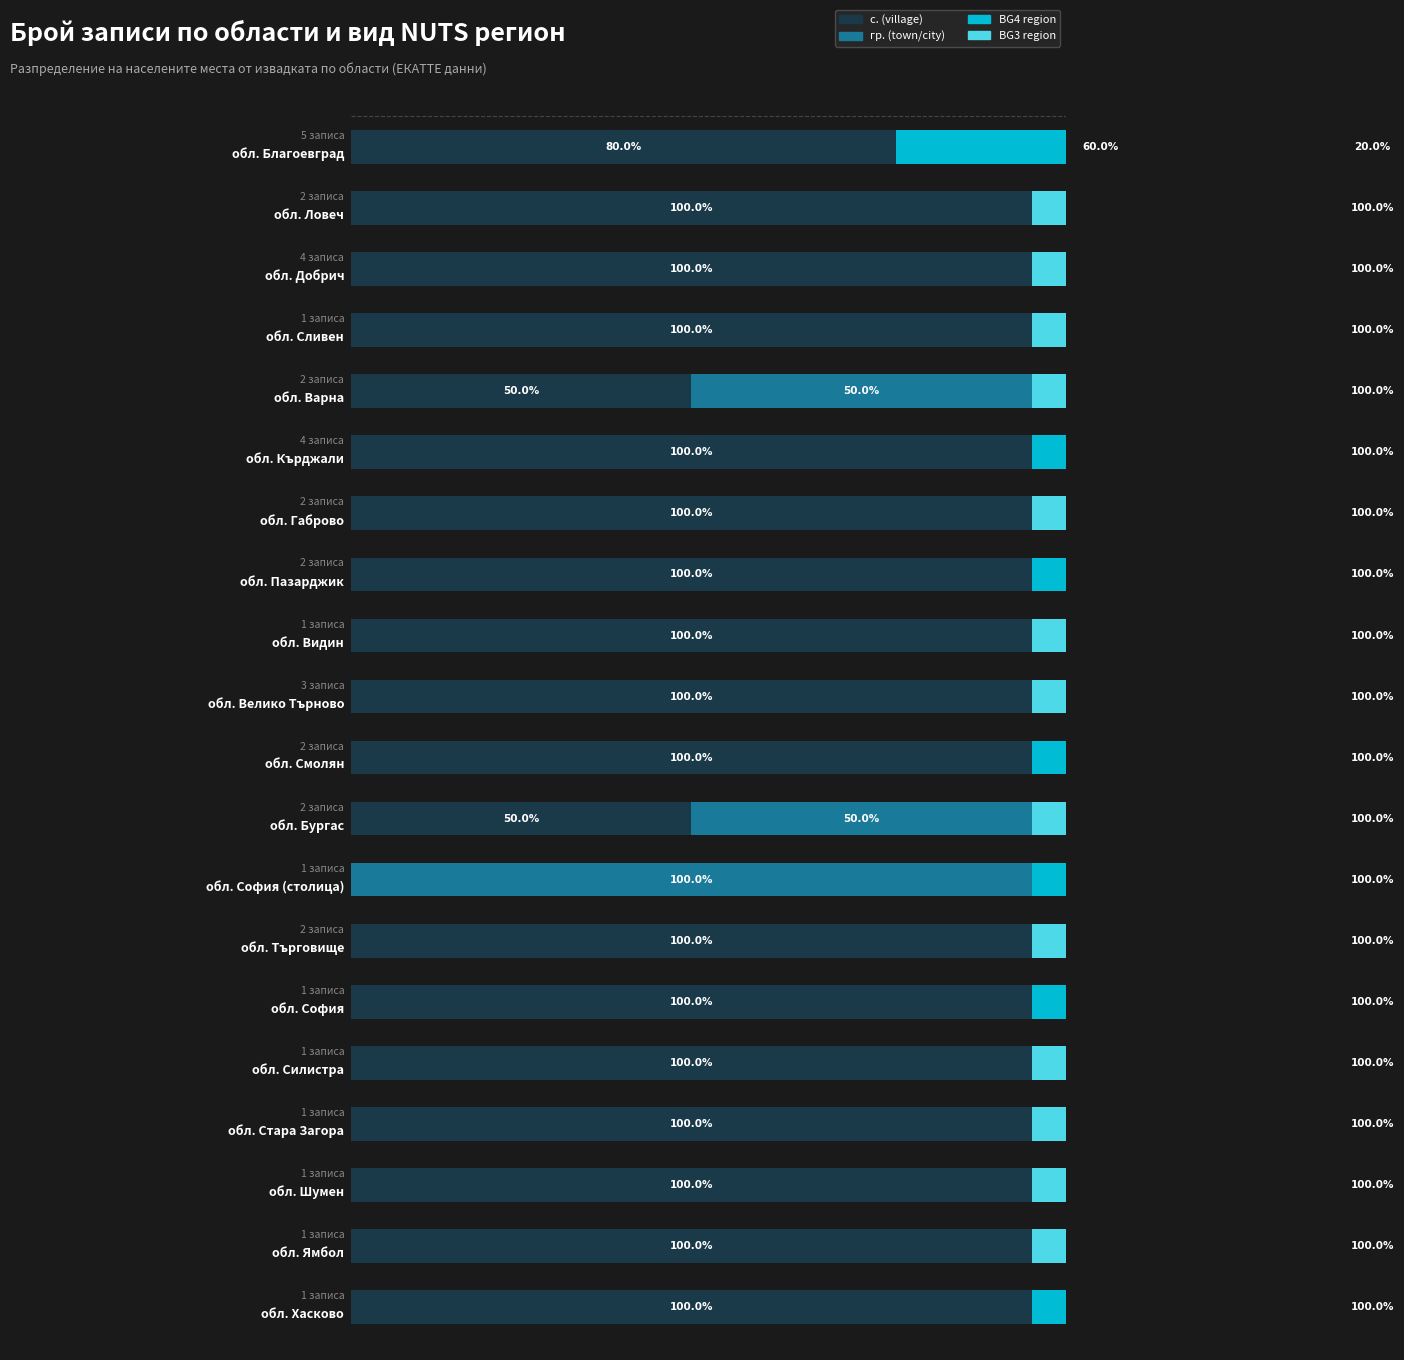

What is the value of the с. (village) bar at the 9th from the left?

100